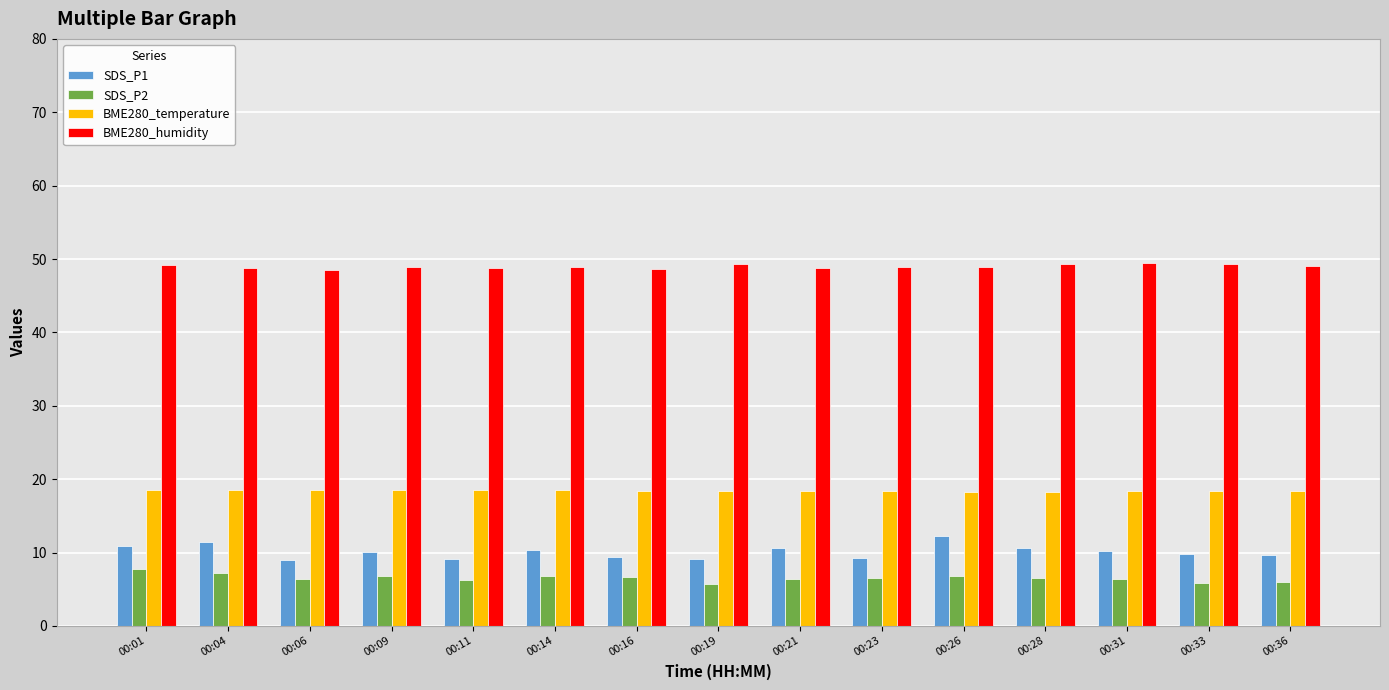

Is it true that BME280_humidity equals 16.2 at 00:23?

False